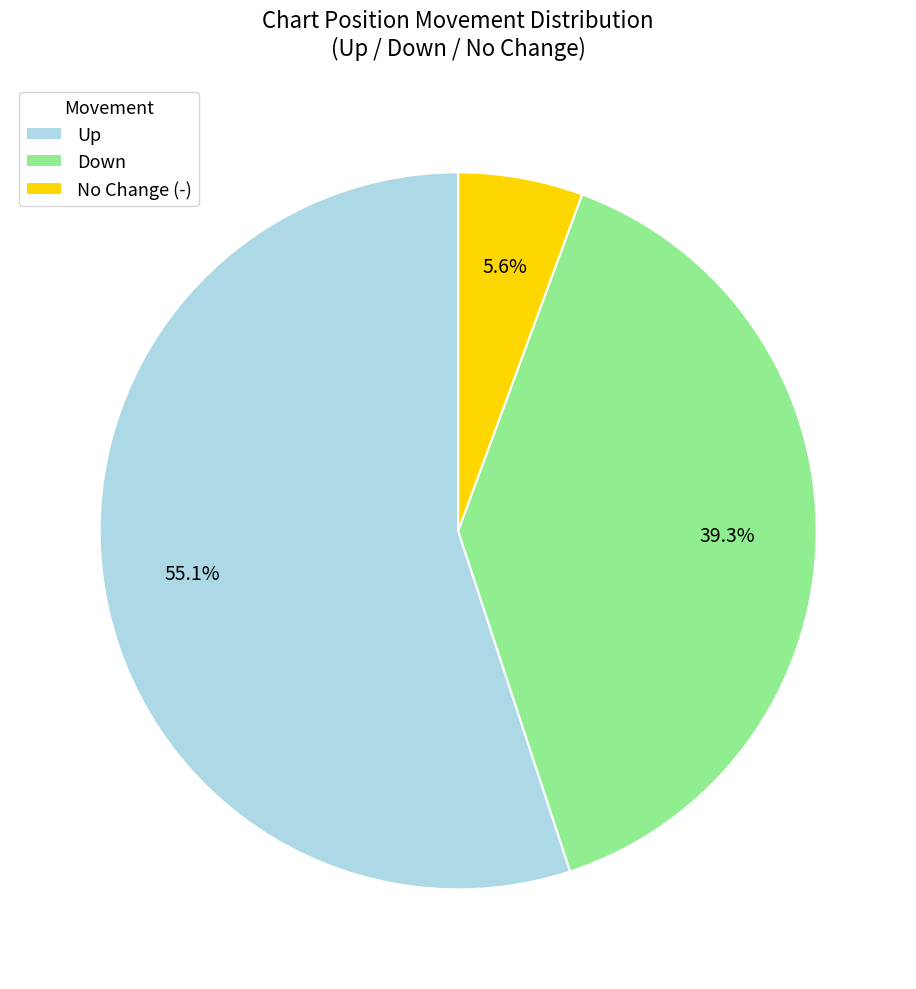

Which slice represents more than half of the pie?

Up